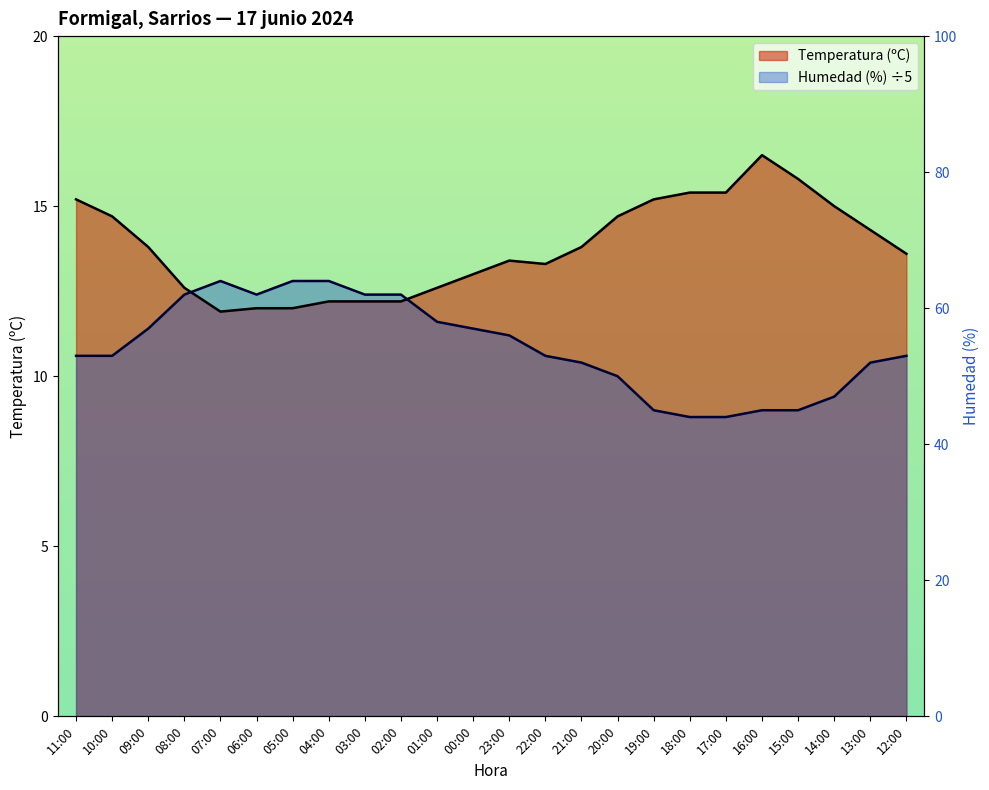

How many interior local peaks does the Humedad (%) series have?

1